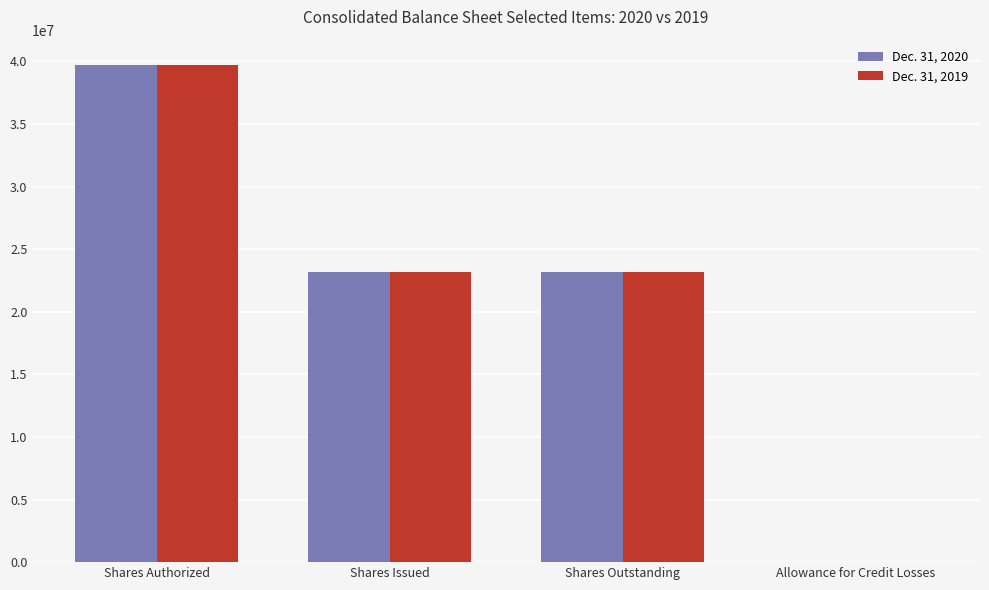

Reading left to right, what are all the values shown in this chart?

Dec. 31, 2020: Shares Authorized=39748000	Shares Issued=23163985	Shares Outstanding=23163985	Allowance for Credit Losses=2117
Dec. 31, 2019: Shares Authorized=39748000	Shares Issued=23153985	Shares Outstanding=23153985	Allowance for Credit Losses=2119